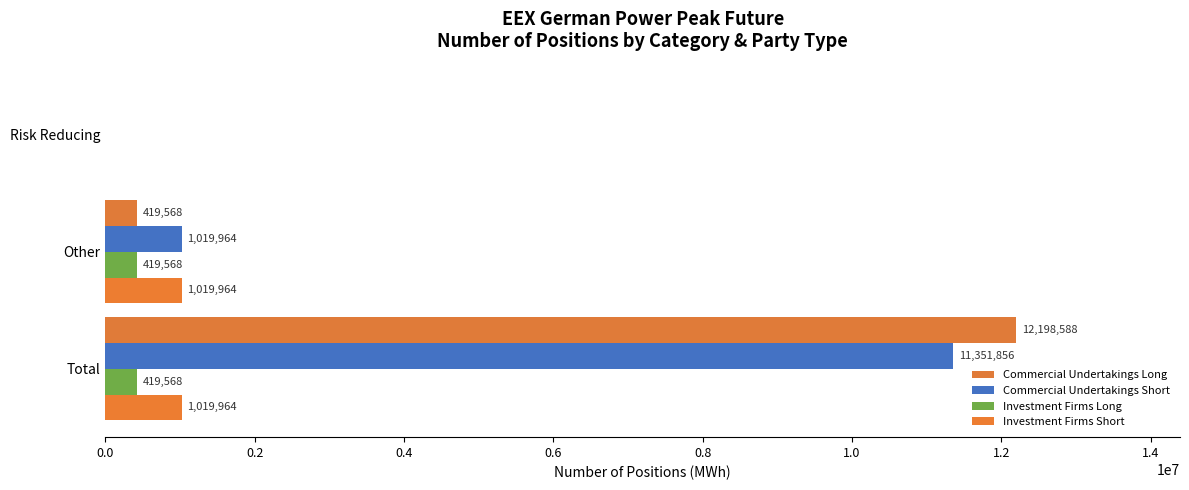

Count the number of categories in the chart.

3